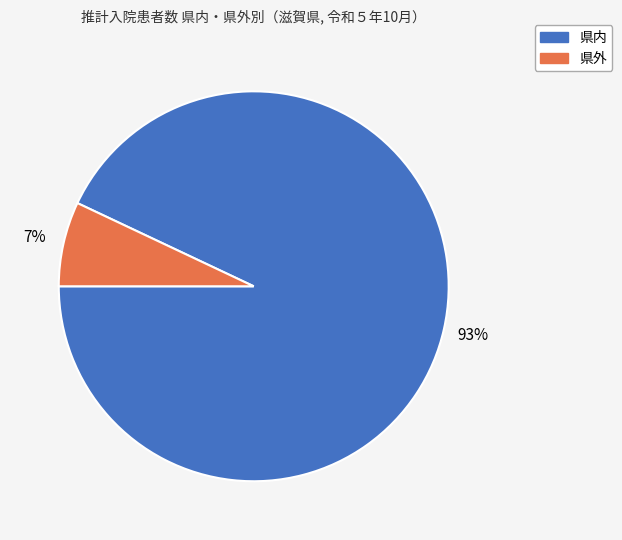

What is the majority slice?

県内